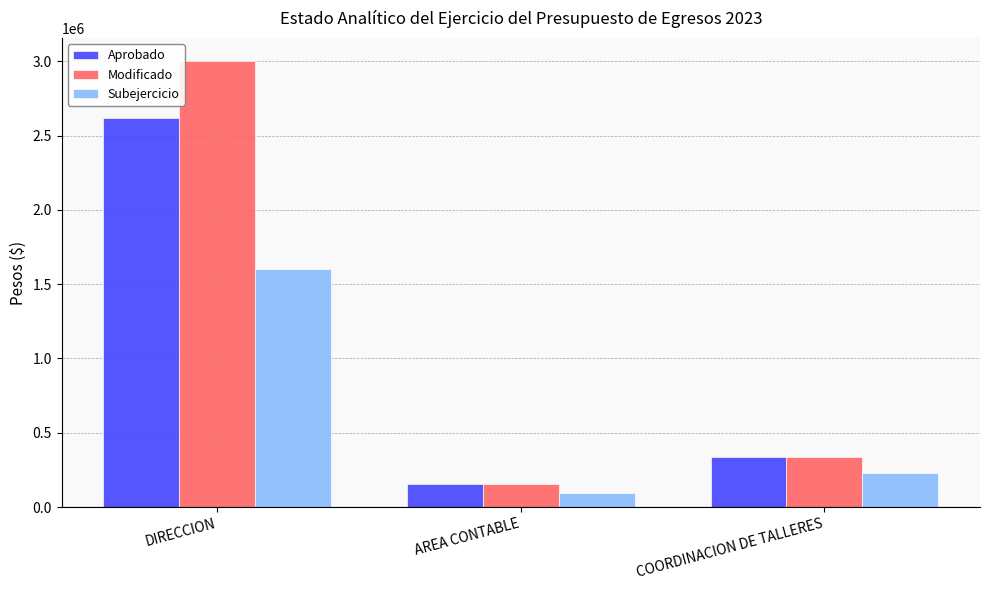

How many data points in Subejercicio are less than 226294?

1